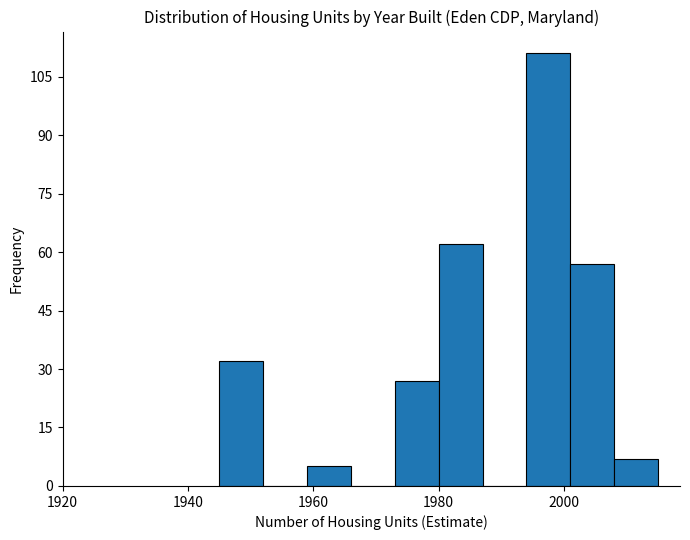

Around what value on the x-axis is the tallest bar? Give the approximate position of its centre, as read against the axis.

1998